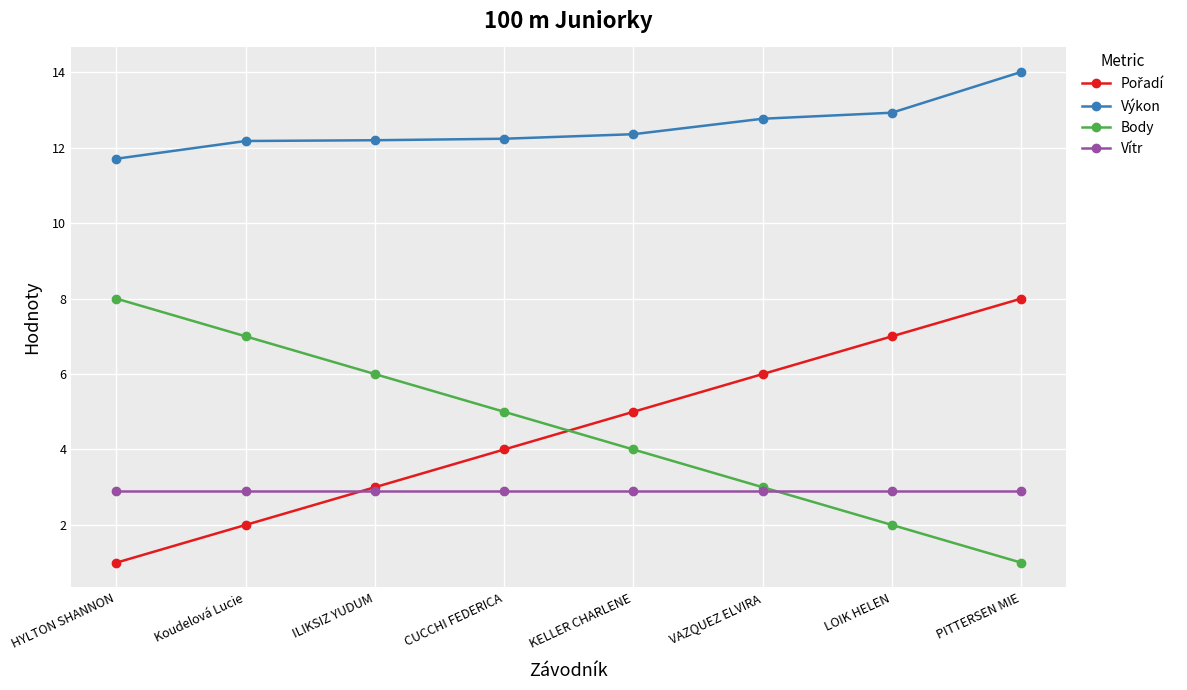

At how many categories does at least one series exceed 7?

8